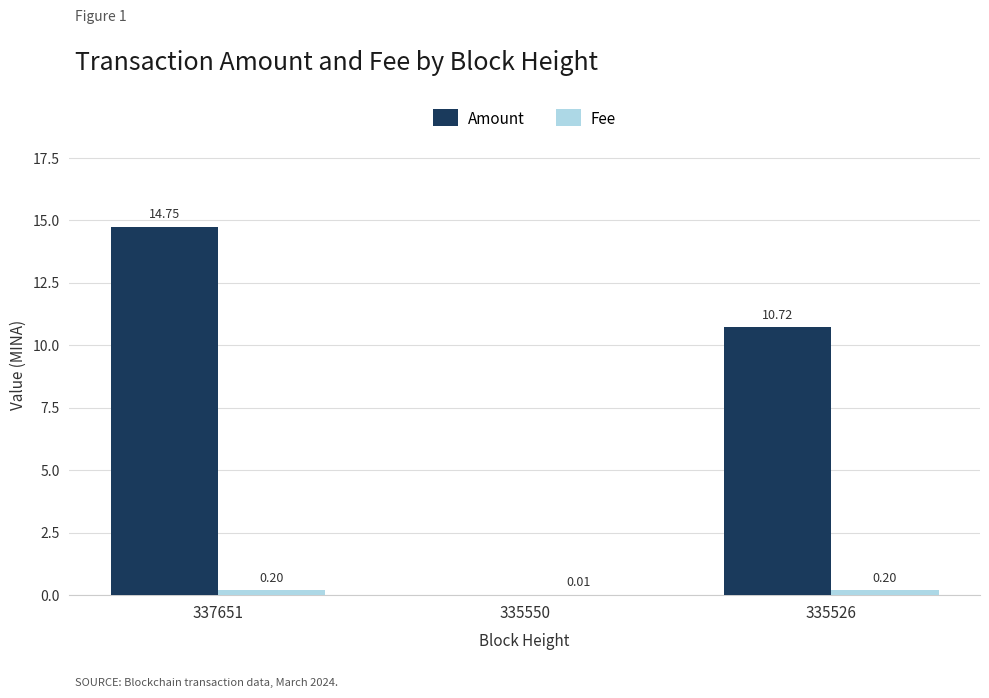

How many values in the Amount series exceed 10?

2